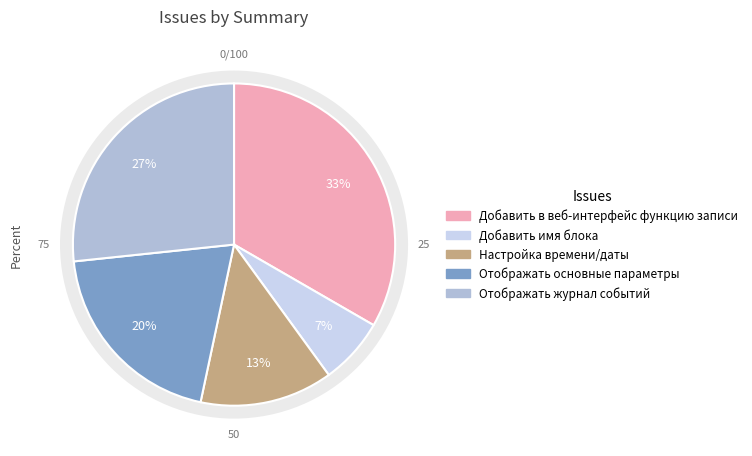

Rank the categories by value from lowest to highest.

Добавить имя блока, Настройка времени/даты, Отображать основные
параметры, Отображать журнал
событий, Добавить в веб-интерфейс
функцию записи